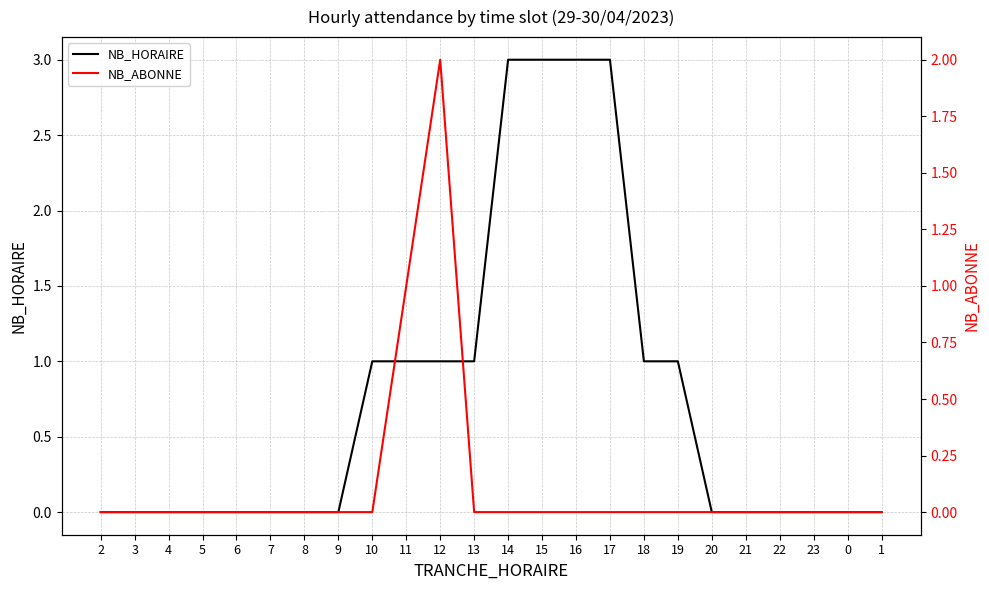

How many times do NB_HORAIRE and NB_ABONNE cross each other?

1